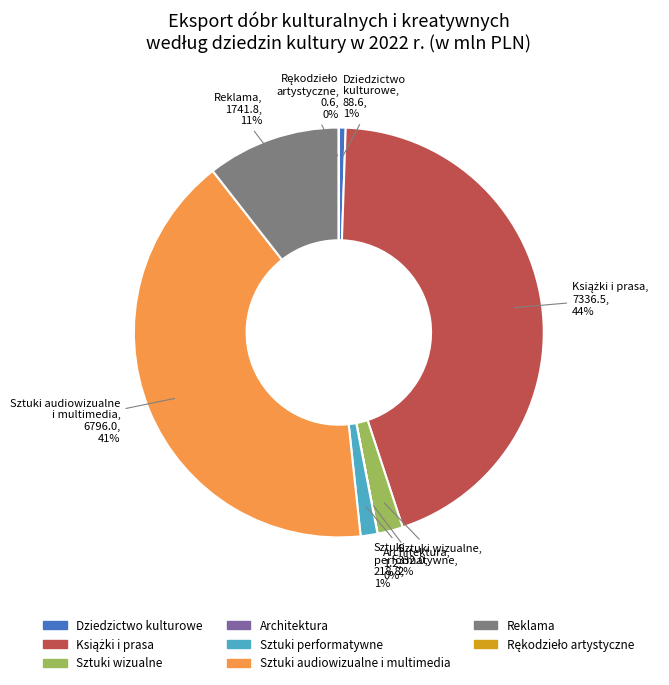

What percentage is the Reklama slice, to the nearest percent?

11%